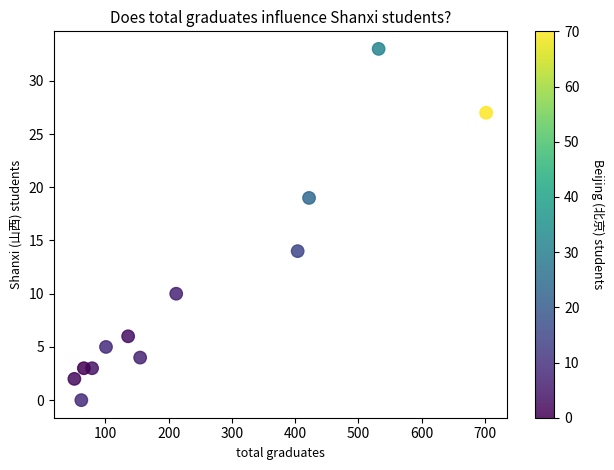

What Y value in the scatter plot is closest to 16?

14